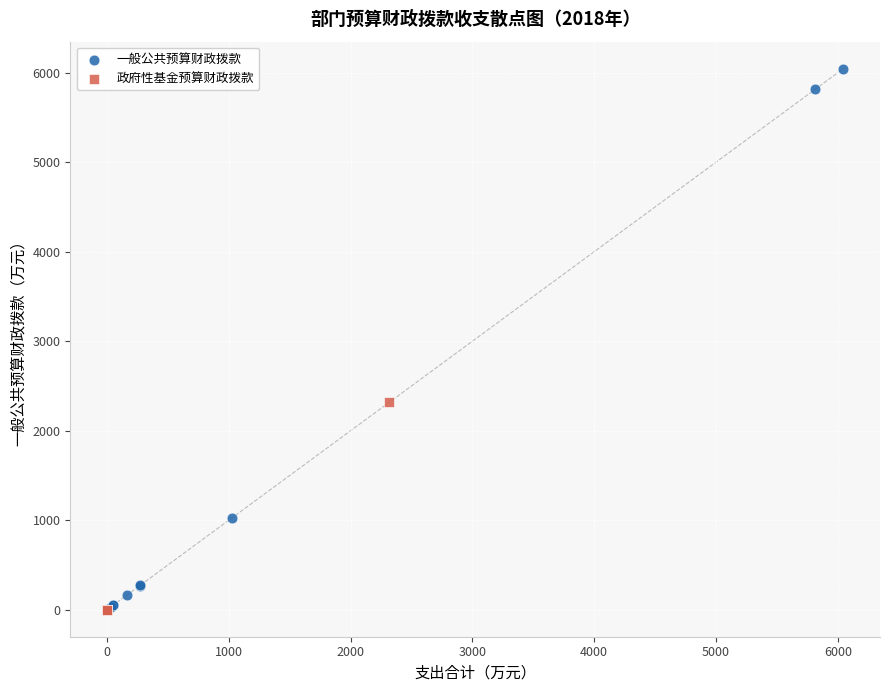

Which series has the largest Y range (max minus min)?

一般公共预算财政拨款